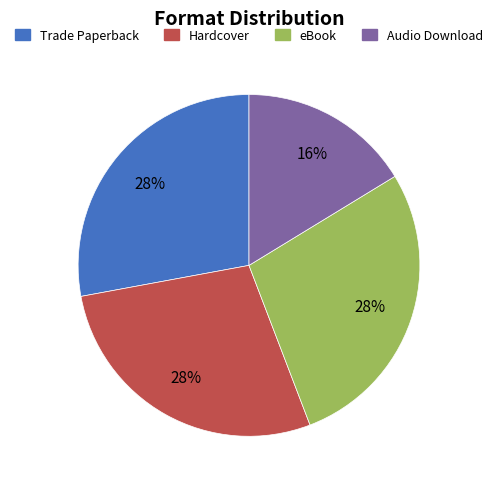

Is there a majority slice in this chart?

No